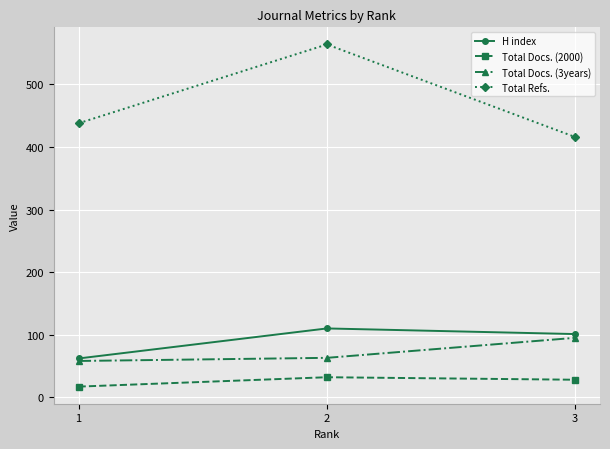

At which label does Total Refs. reach its peak?

2